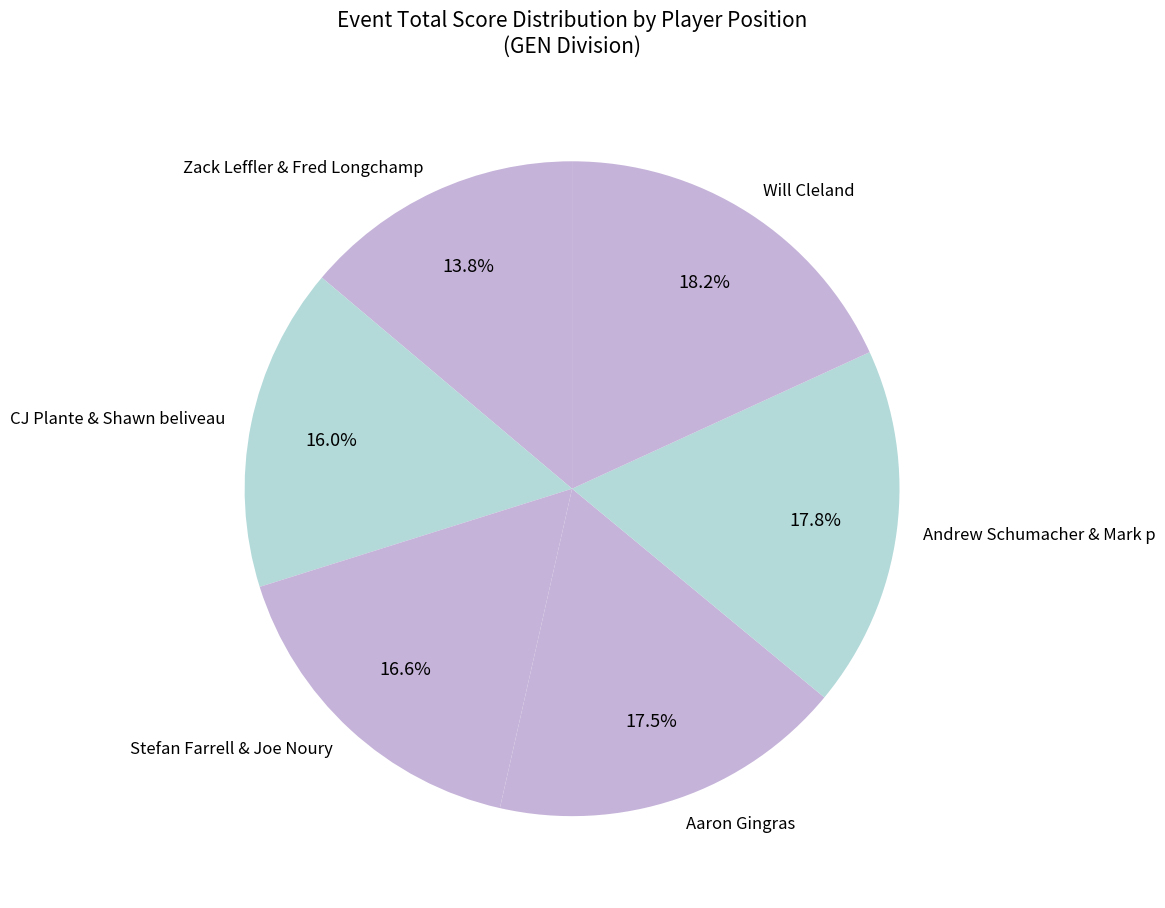

Does CJ Plante & Shawn beliveau represent more than half of the total?

No